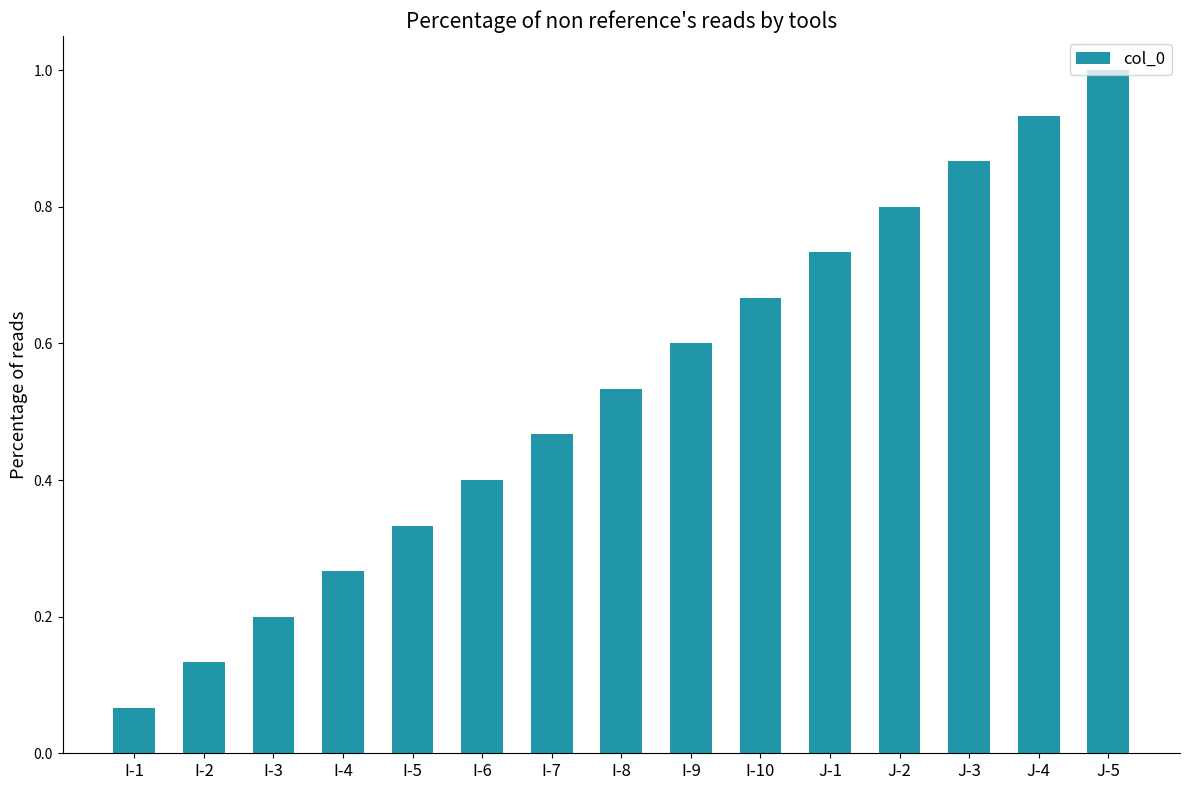

Rank the categories by value from highest to lowest.

J-5, J-4, J-3, J-2, J-1, I-10, I-9, I-8, I-7, I-6, I-5, I-4, I-3, I-2, I-1